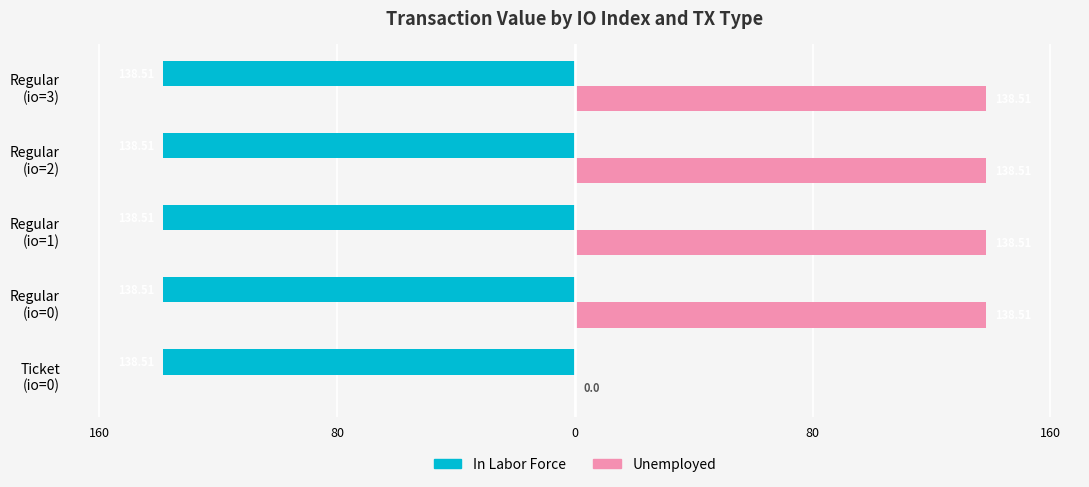

What are all the series names shown in the legend?

In Labor Force, Unemployed